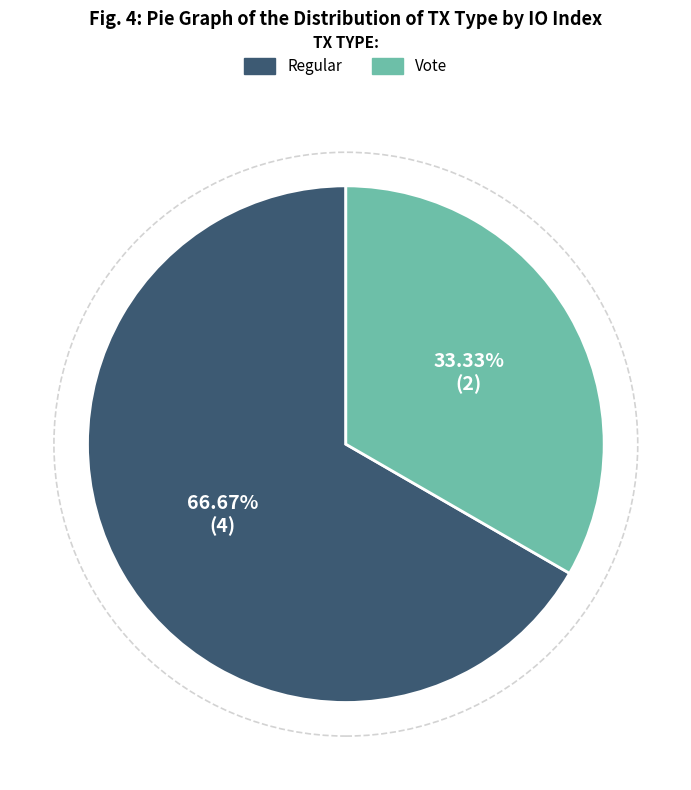

Does any single category account for the majority?

Yes